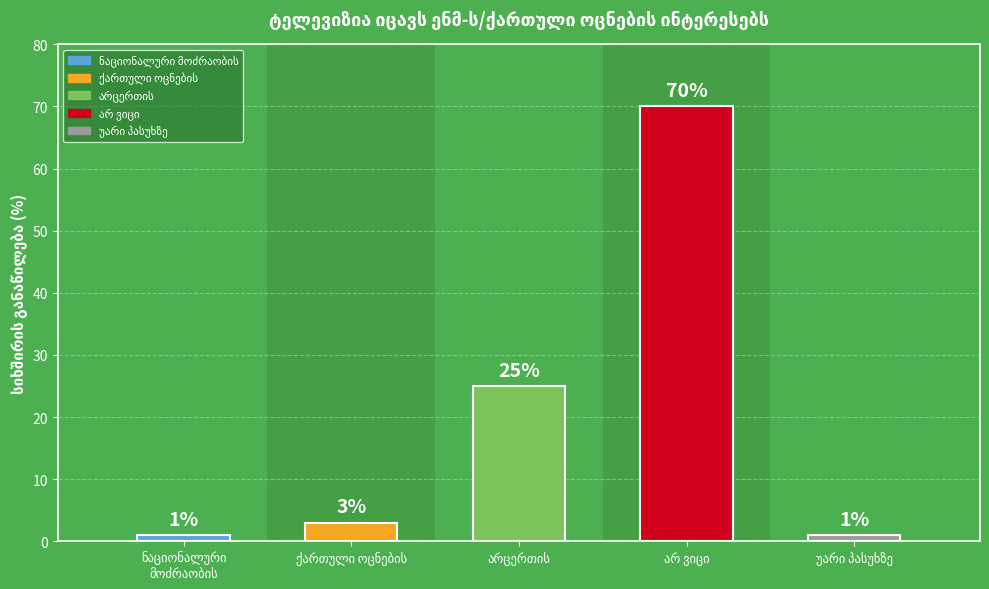

What is the difference between the second highest and minimum values?

24